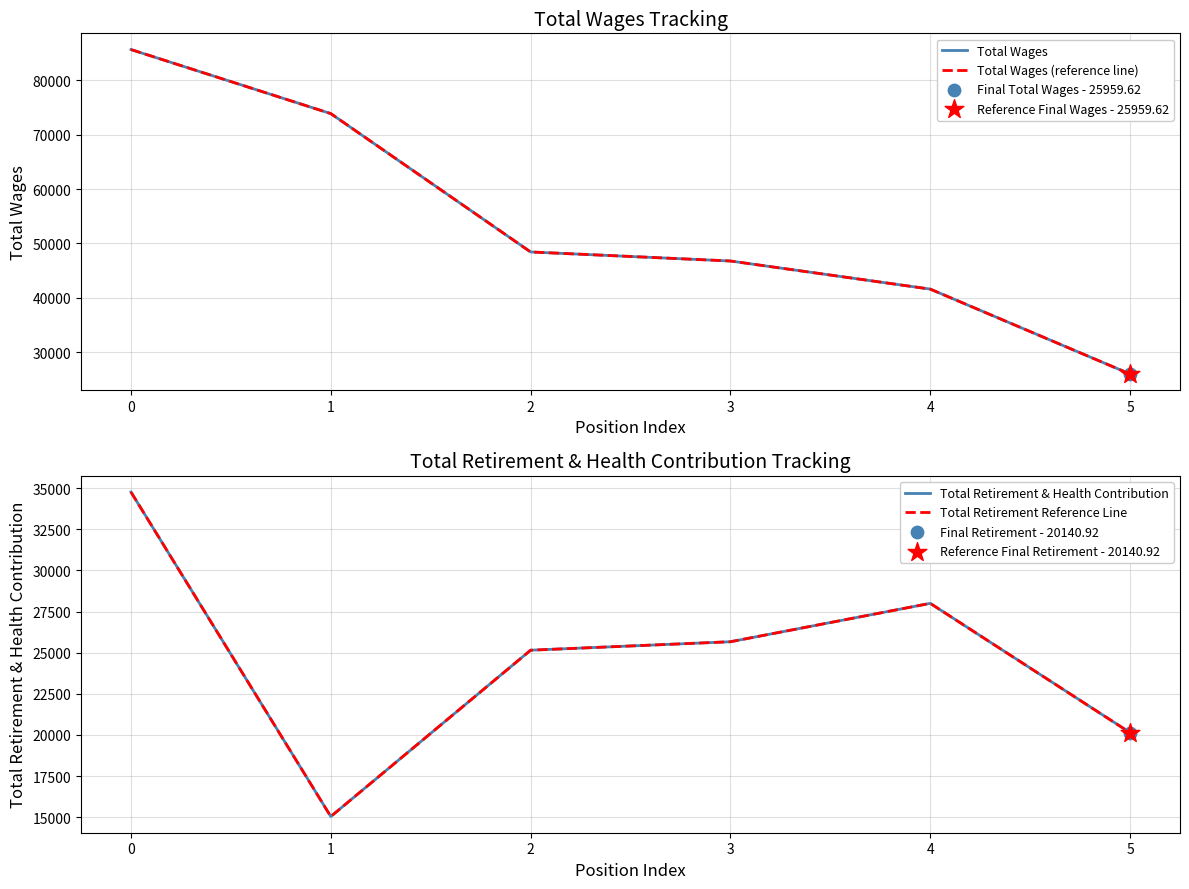

Which series reaches the minimum Y coordinate?

Total Retirement & Health Contribution